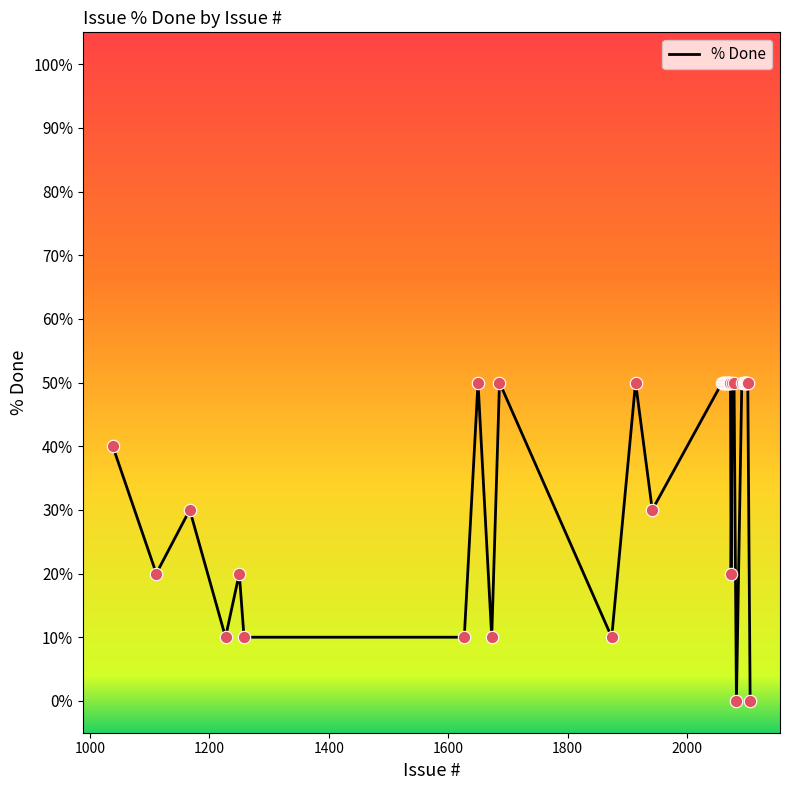

What is the difference between the maximum and minimum values?

50